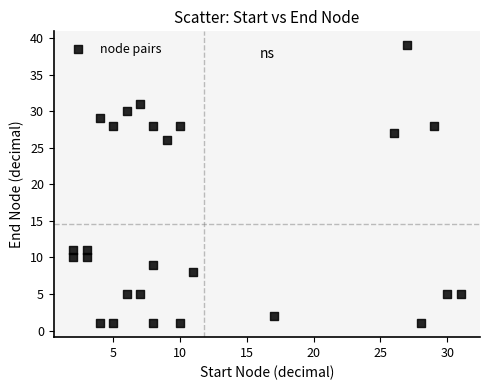

What is the range of Y values (max minus min)?

38